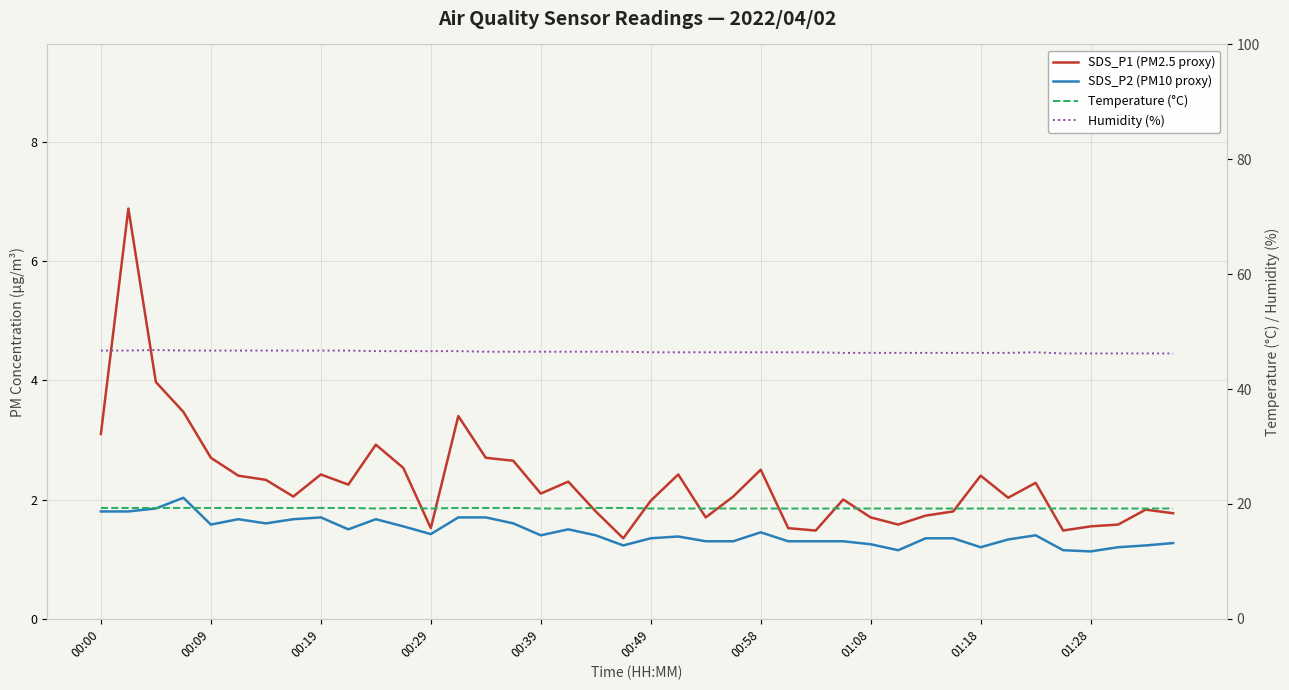

How many Humidity (%) values are between 46 and 47?

40